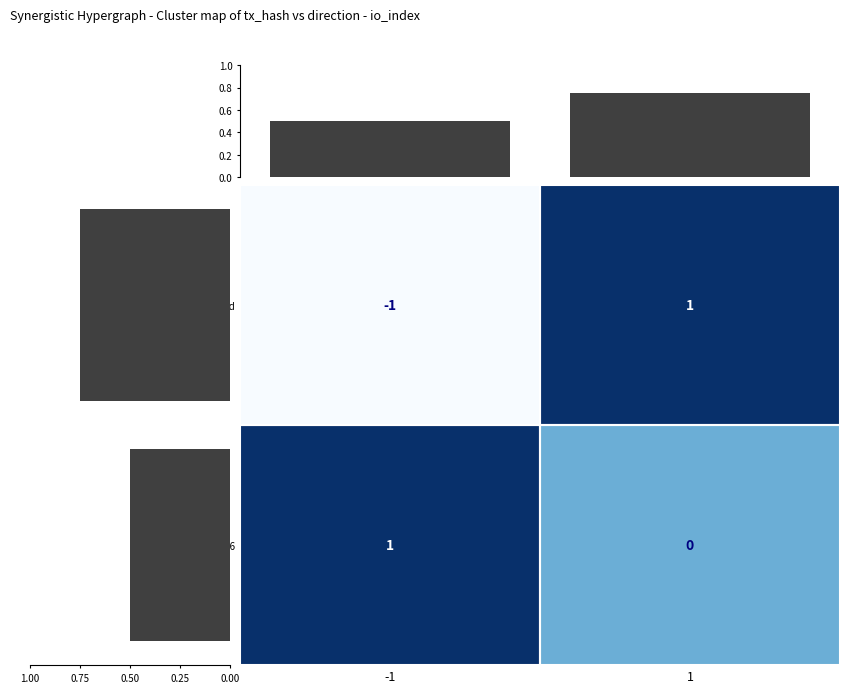

Which has a higher value, 1 or -1?

1